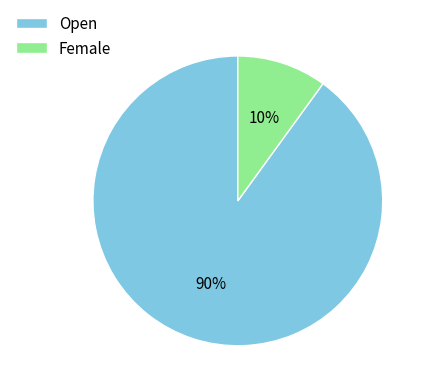

To the nearest percent, what is the difference between the largest and smallest slice percentages?

80%